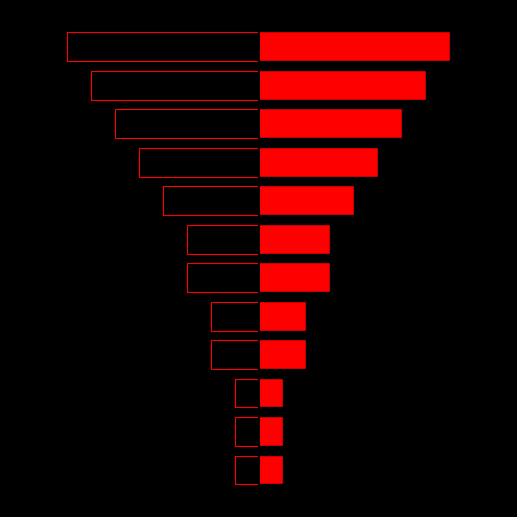

Reading left to right, list all the values displayed in this chart.

Collection System: 0=-0.5	1=-0.5	2=-0.5	3=-1.0	4=-1.0	5=-1.5	6=-1.5	7=-2.0	8=-2.5	9=-3.0	10=-3.5	11=-4.0
WWTP: 0=0.5	1=0.5	2=0.5	3=1.0	4=1.0	5=1.5	6=1.5	7=2.0	8=2.5	9=3.0	10=3.5	11=4.0